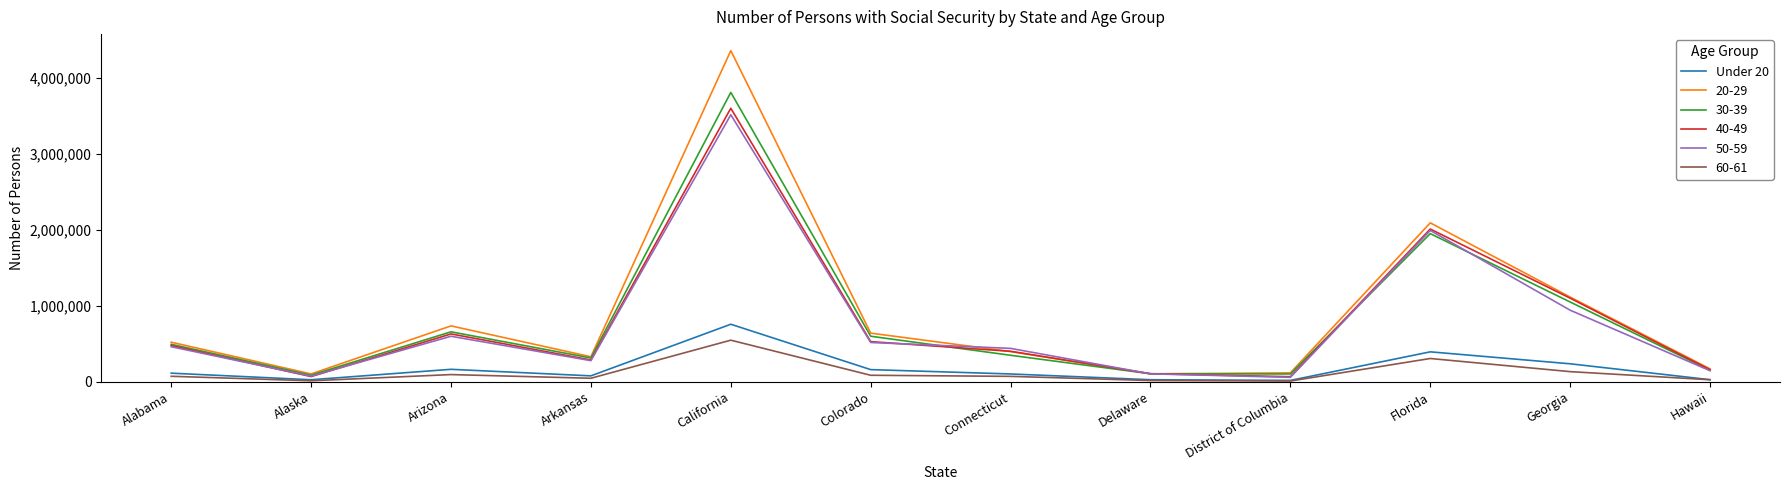

Which series has the largest range (max minus min)?

20-29